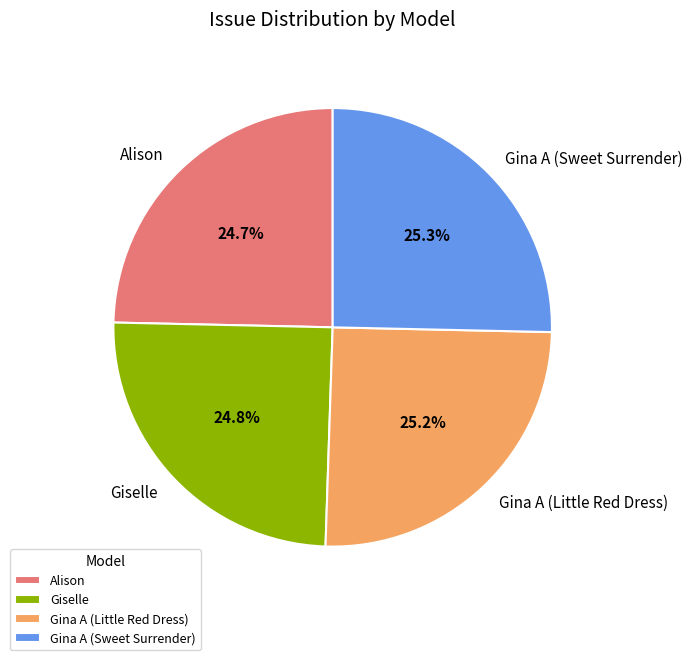

To the nearest percent, what percentage of the pie is Gina A (Sweet Surrender)?

25%